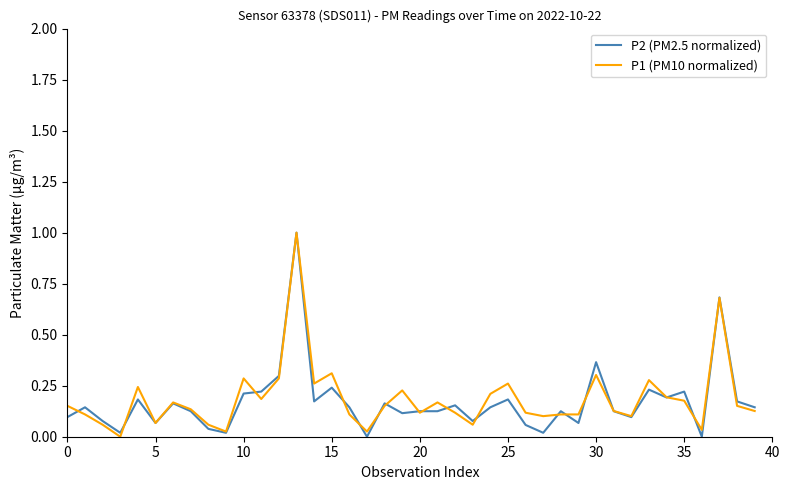

What is the maximum value for P1 (PM10 normalized)?

1.0